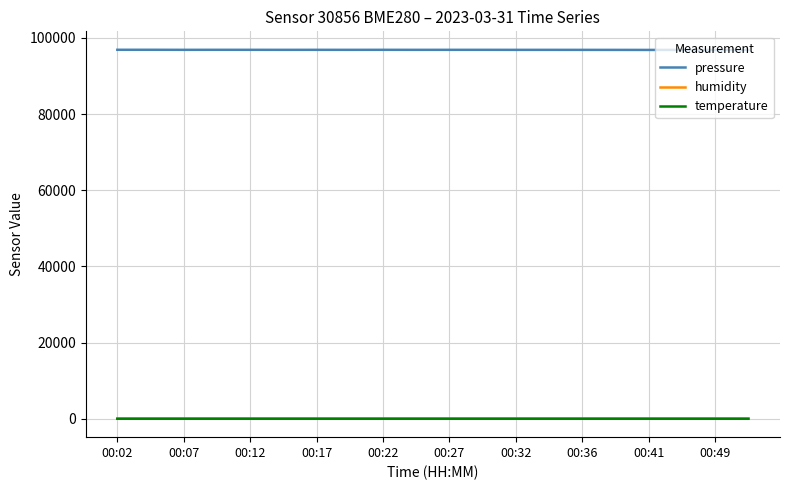

True or false: pressure and temperature intersect in this chart.

False